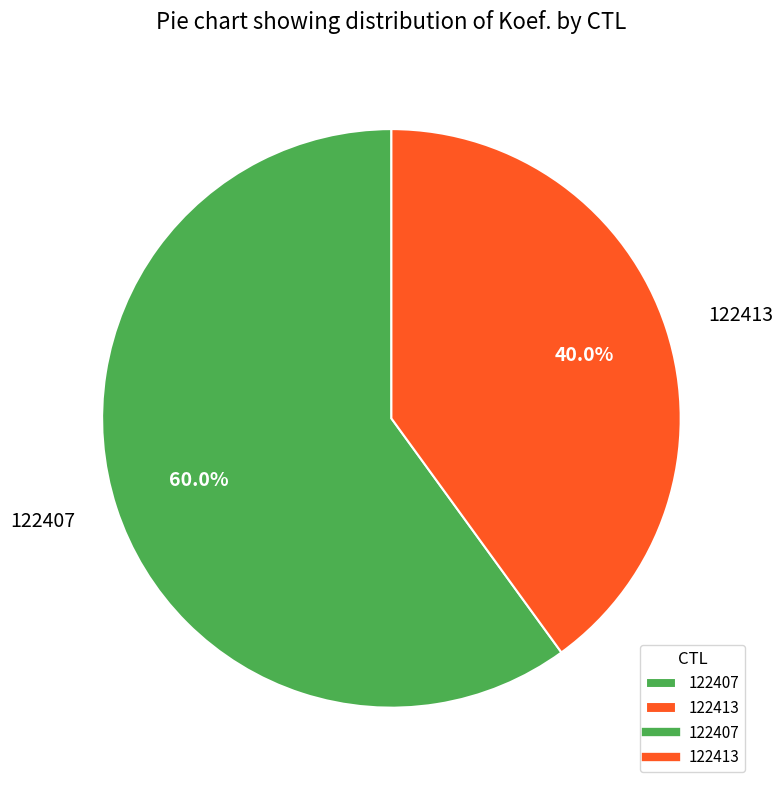

Which has a higher value, 122413 or 122407?

122407